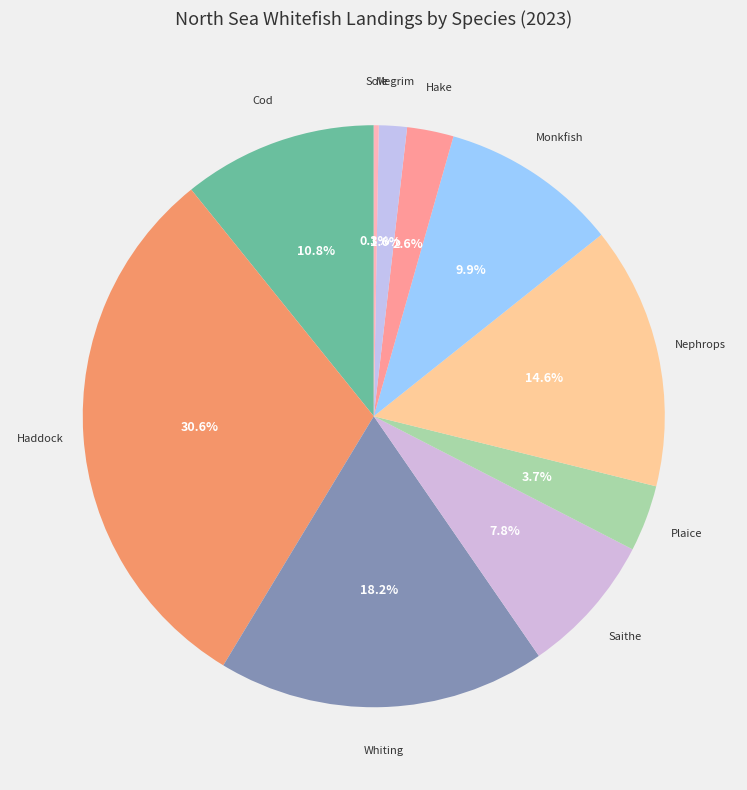

The Nephrops slice represents 15% of the pie. True or false?

True